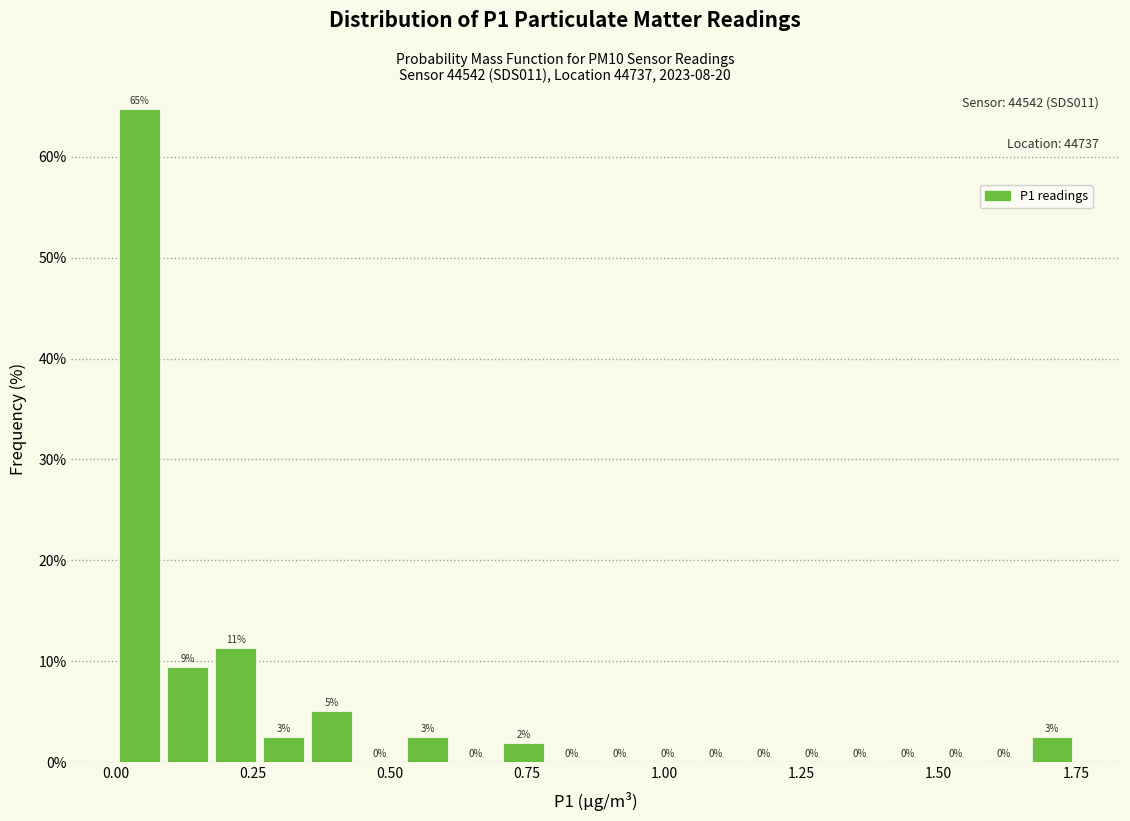

Read against the x-axis, roughly where is the centre of the tallest bar?

0.05